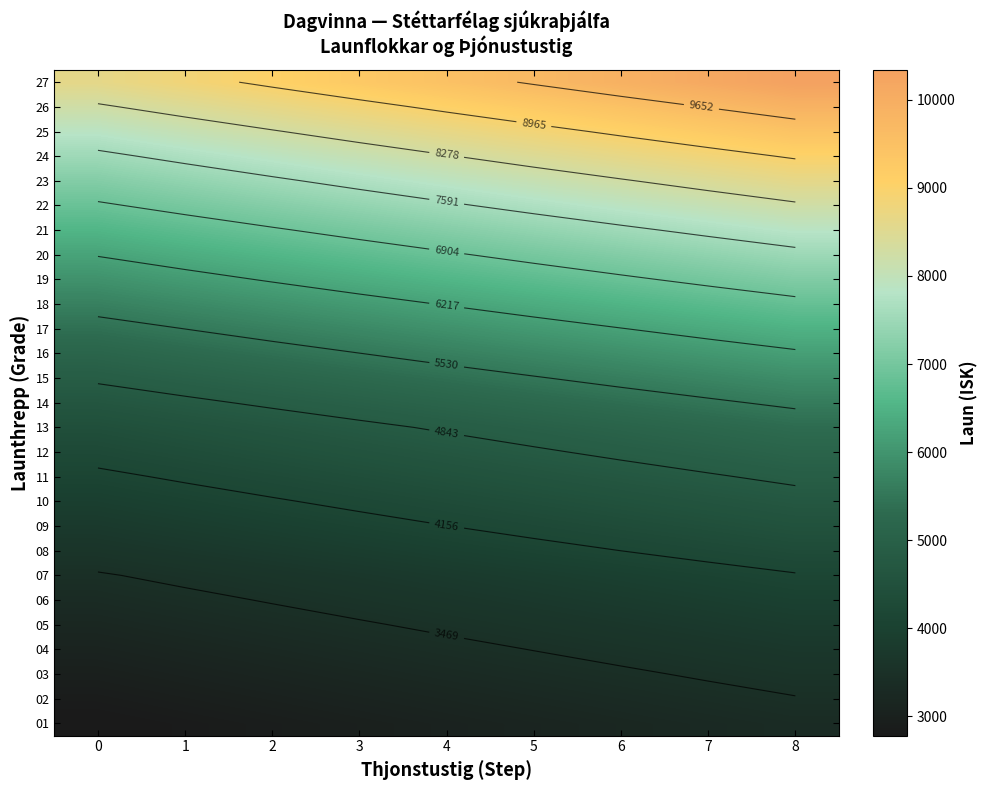

What is the spread (max minus min) of values at 0?

5835